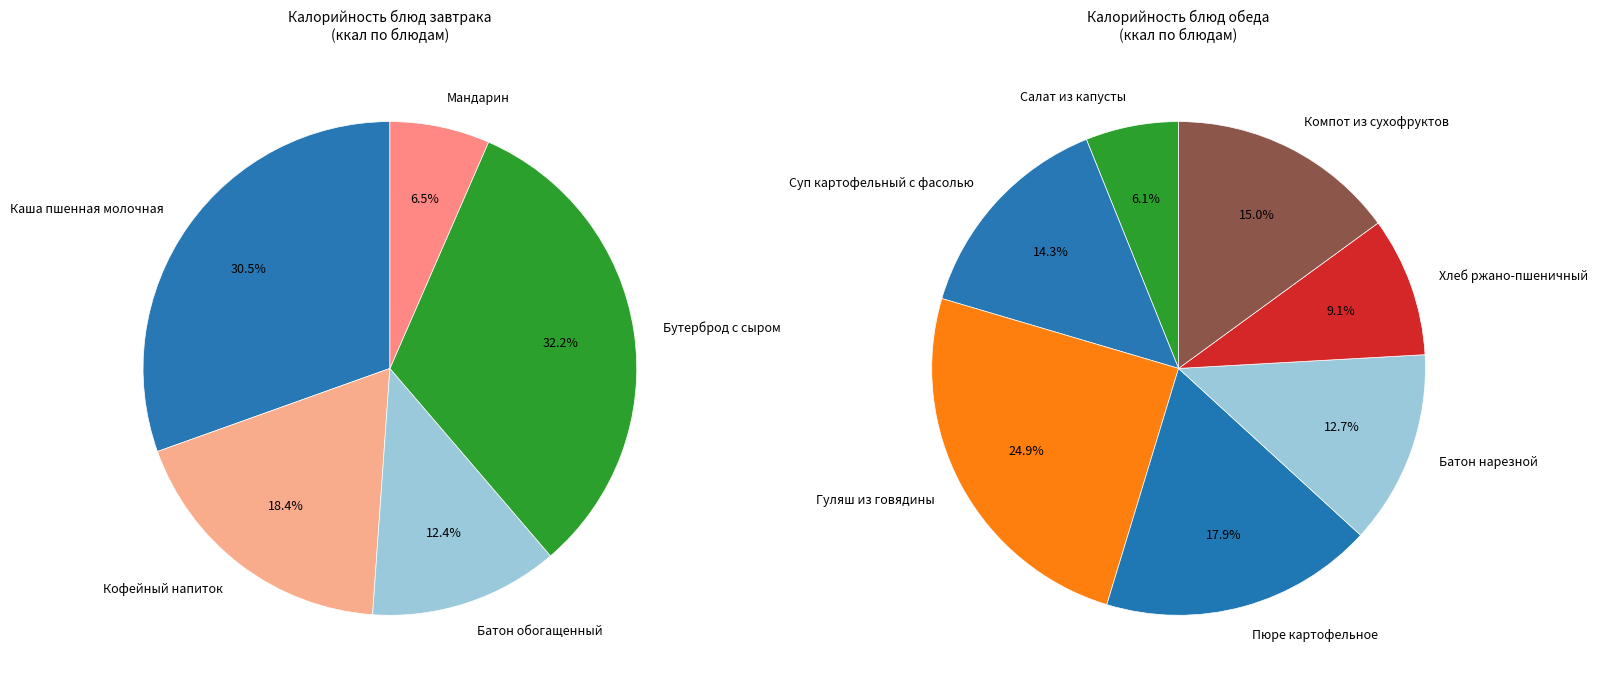

Is it true that Гуляш из говядины is 25% of the pie?

False